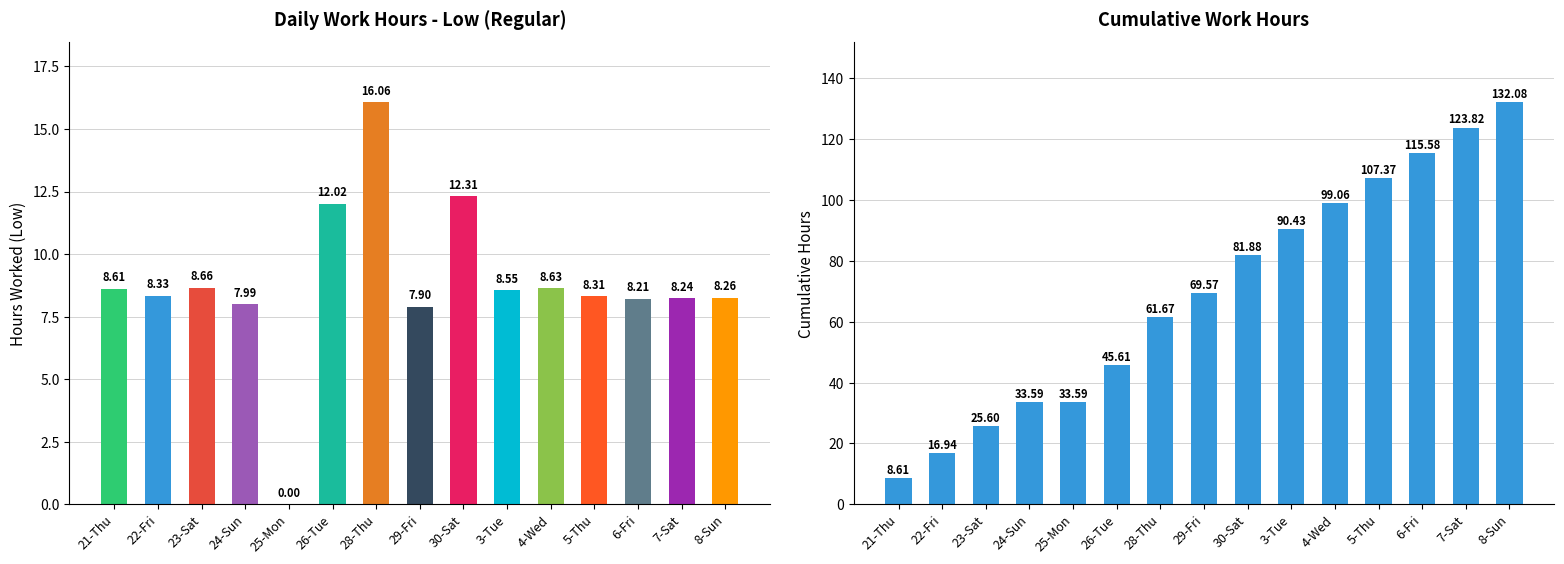

What is the average value of the Cumulative Hours series?

69.7